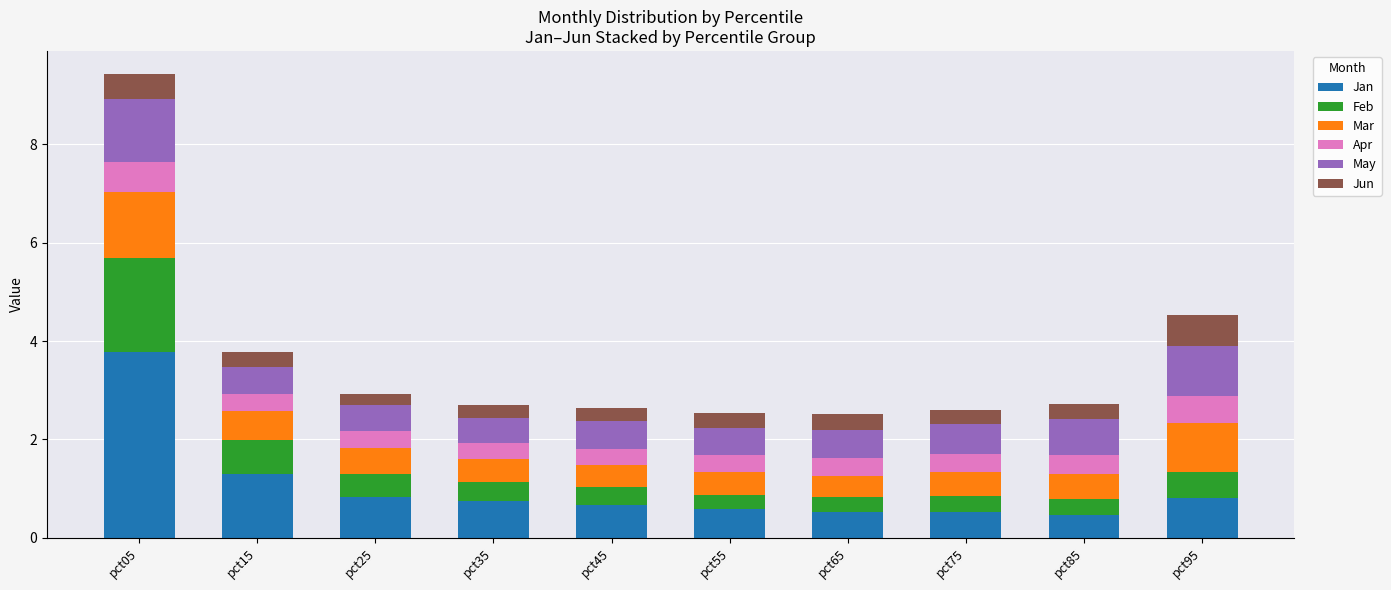

What is the total value across all series at pct25?

2.9